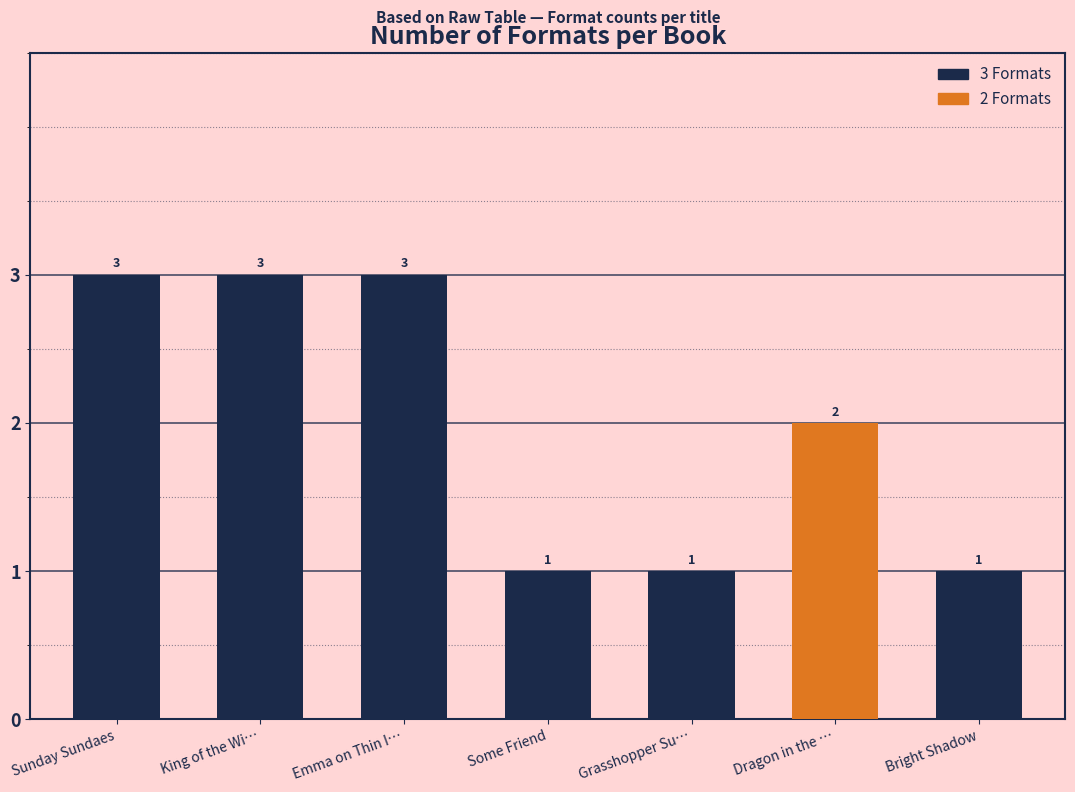

How many values are below 2?

3